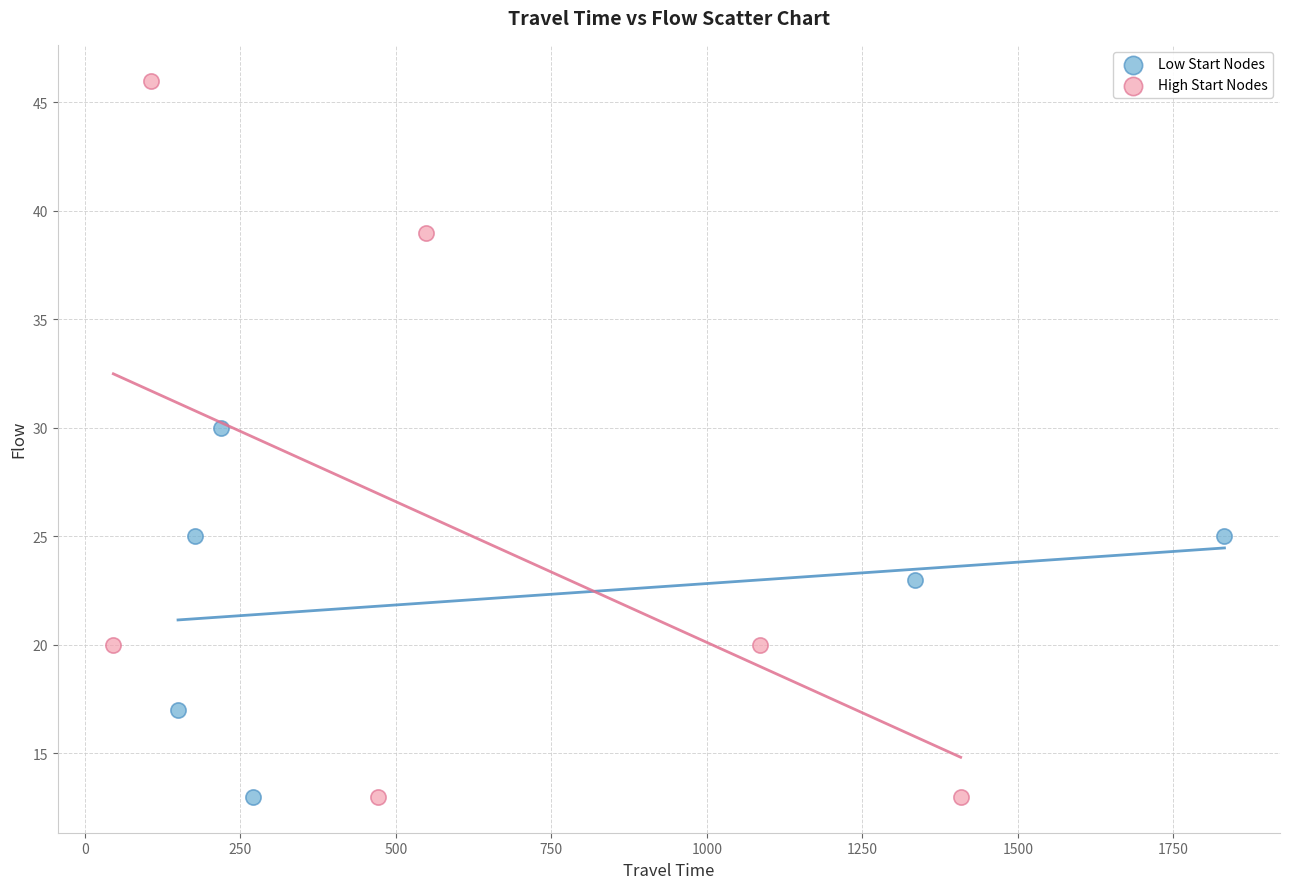

Which series reaches the maximum Y coordinate?

High Start Nodes